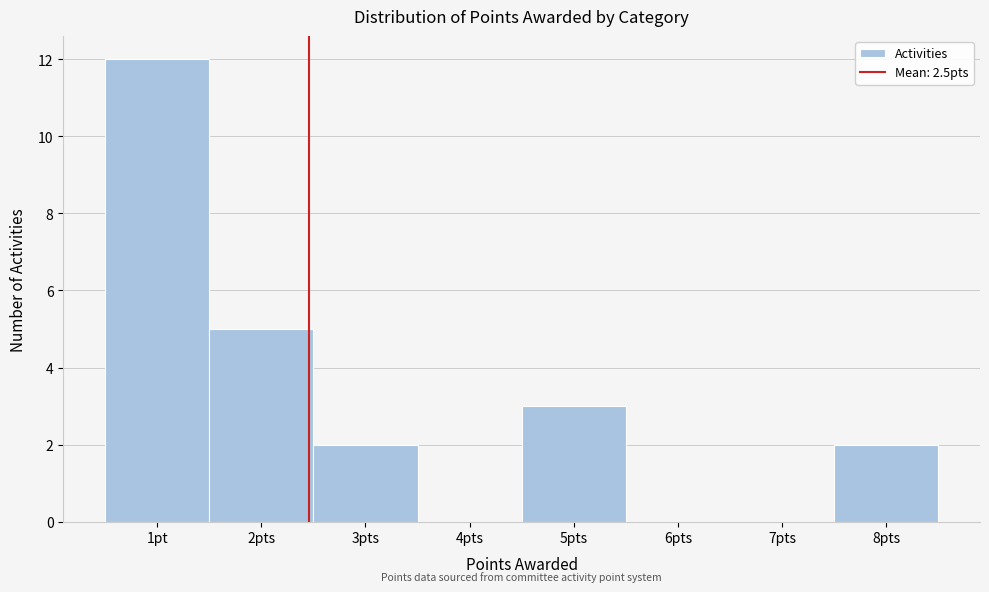

Reading right to left, transcribe all the data shown in this chart.

8pts=2	7pts=0	6pts=0	5pts=3	4pts=0	3pts=2	2pts=5	1pt=12